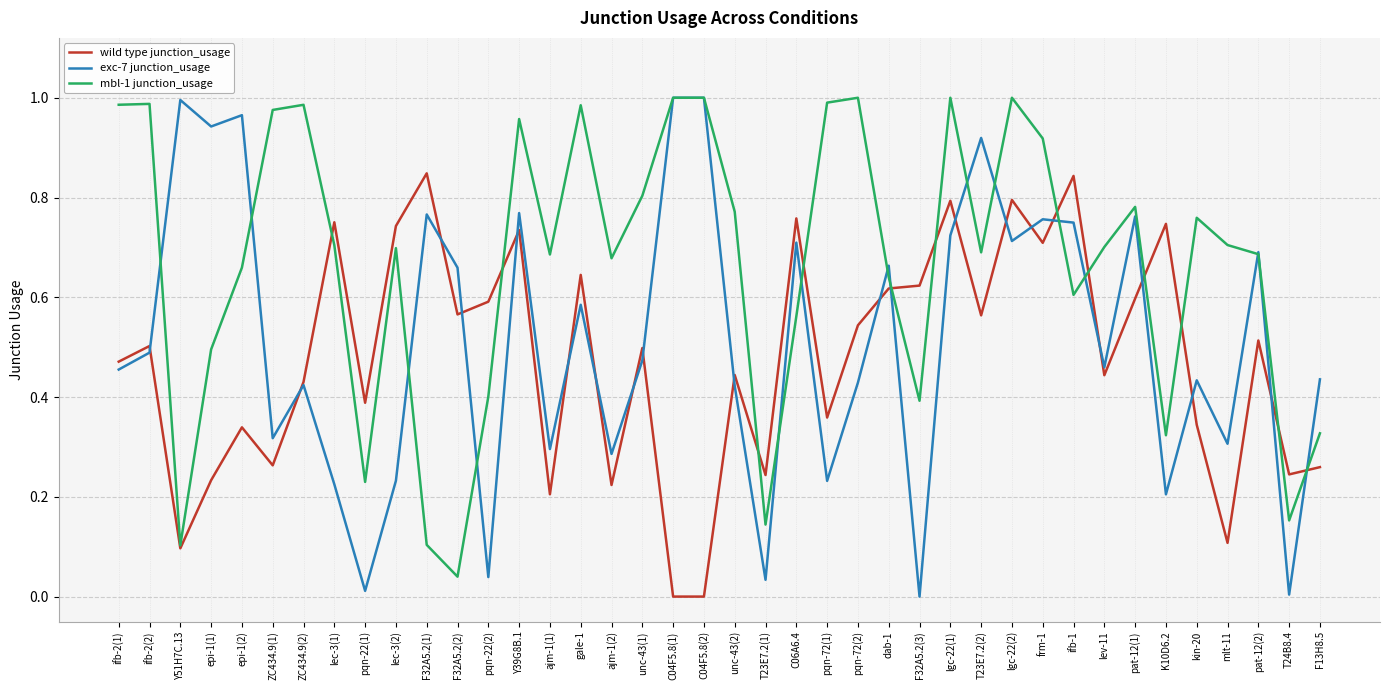

Does the chart have visible grid lines?

Yes